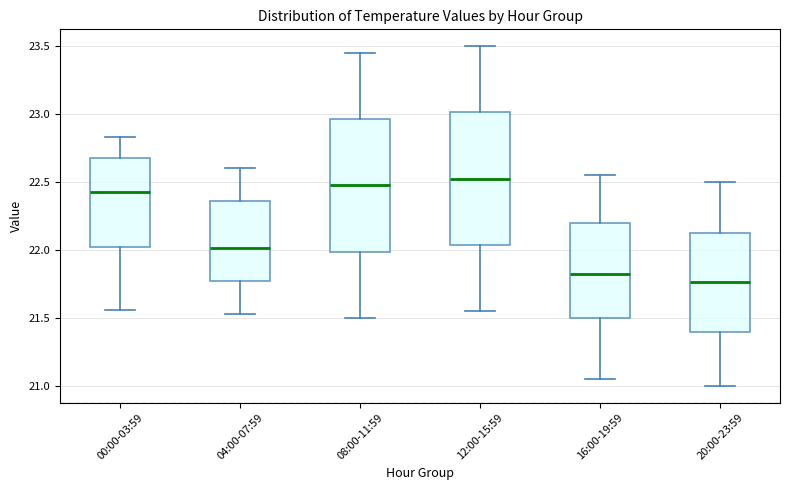

Where is the lower edge of the box for 16:00-19:59 on the y-axis? The values are not printed on the chart, so give them approximately, as read against the axis.

21.50